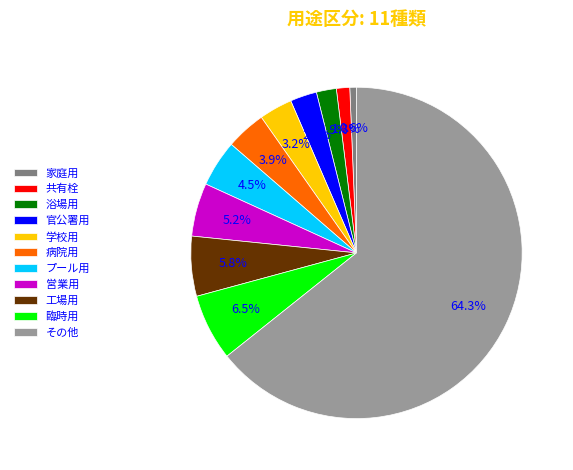

Count the number of slices in the pie.

11